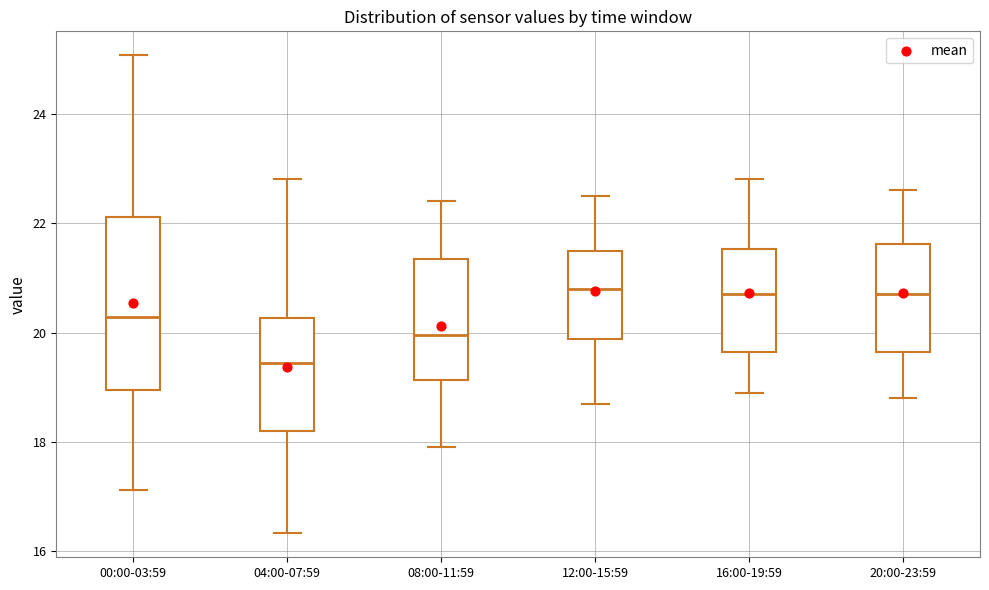

Reading left to right, read every box against the y-axis: the position of its median line, the range the box covers, and the ends of its whiskers. The values are not printed on the chart, so give them approximately, as read against the axis.

00:00-03:59: median 20.2, box 19.0 to 22.2, whiskers 17.2 to 25.0
04:00-07:59: median 19.4, box 18.2 to 20.2, whiskers 16.4 to 22.8
08:00-11:59: median 20.0, box 19.2 to 21.4, whiskers 18.0 to 22.4
12:00-15:59: median 20.8, box 19.8 to 21.6, whiskers 18.8 to 22.6
16:00-19:59: median 20.8, box 19.6 to 21.6, whiskers 19.0 to 22.8
20:00-23:59: median 20.8, box 19.6 to 21.6, whiskers 18.8 to 22.6